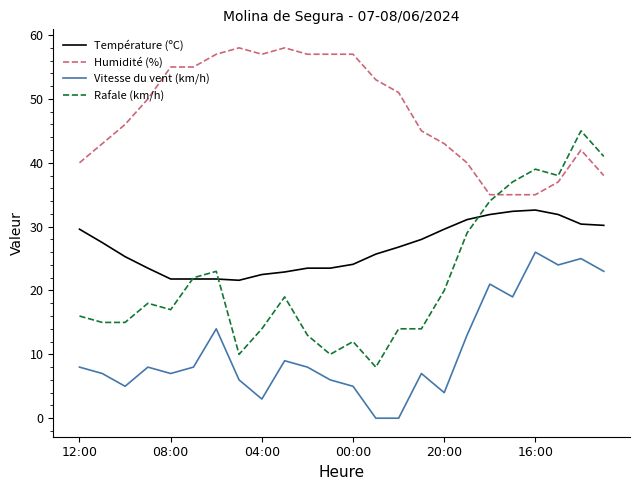

What is the difference between the maximum and second lowest values in the Rafale (km/h) series?

35.0